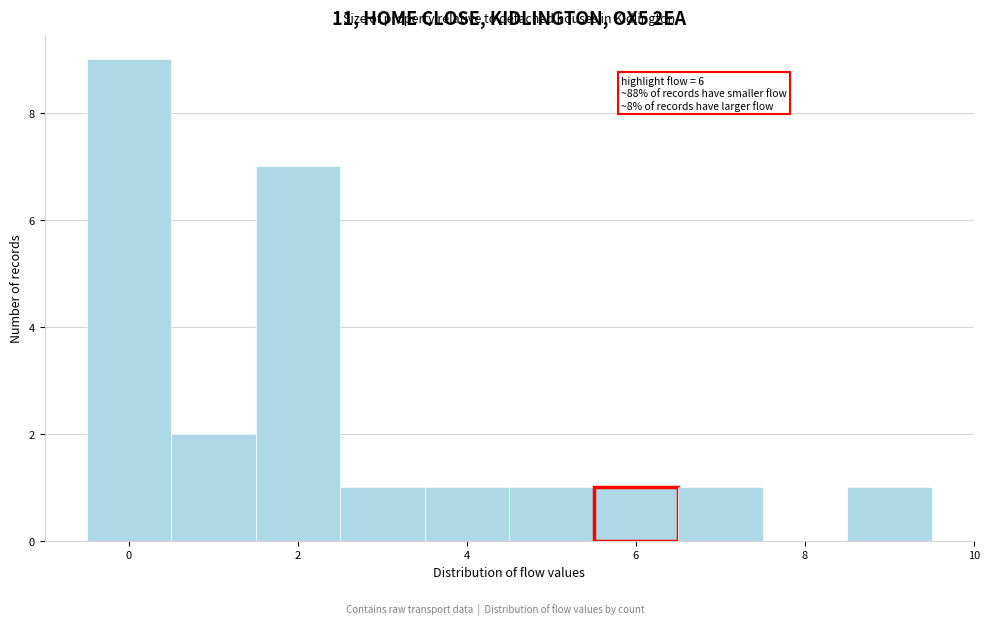

Over which range of the x-axis is the bar tallest?

-0.5 to 0.5